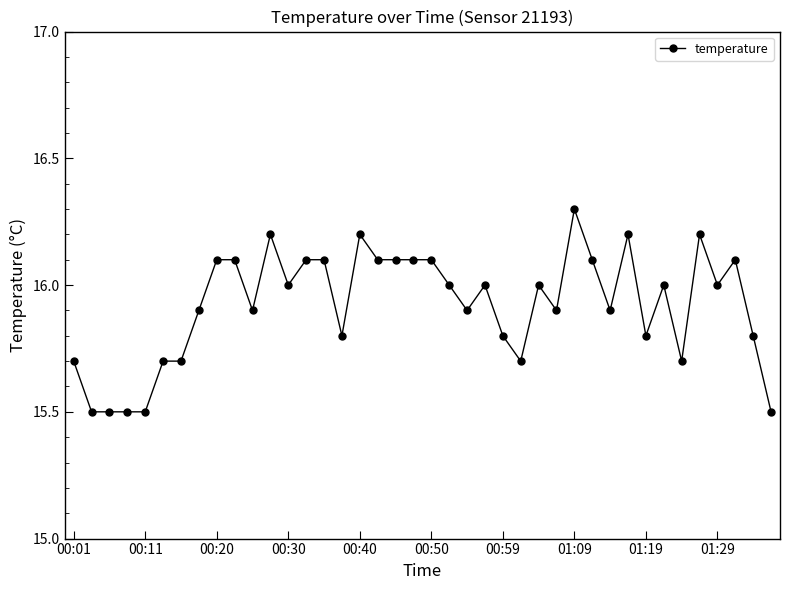

Count the values in the range 15 to 16.

25